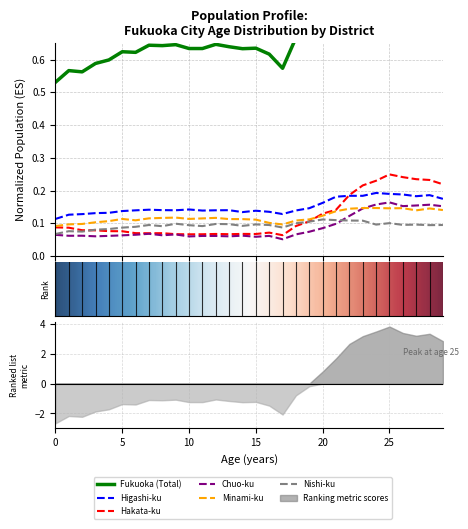

Is this an area chart (filled region under the line)?

No